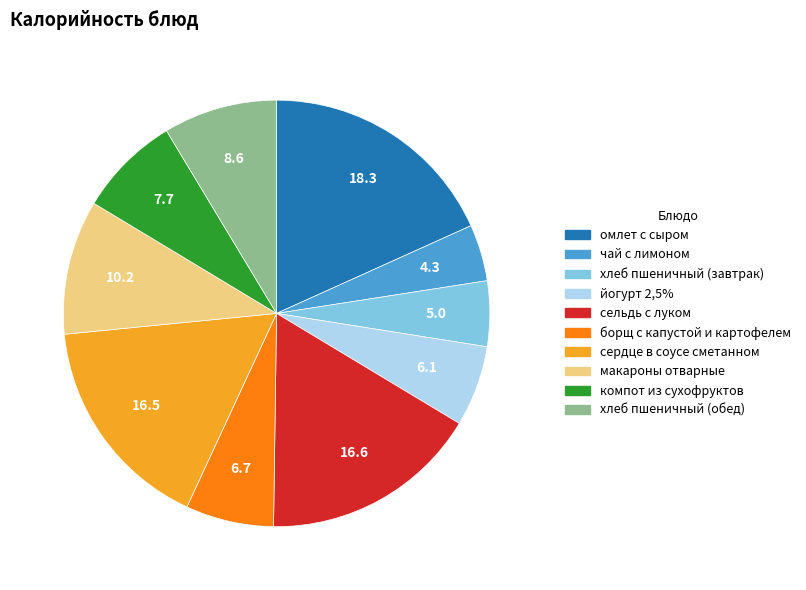

Is омлет с сыром the majority of the pie?

No